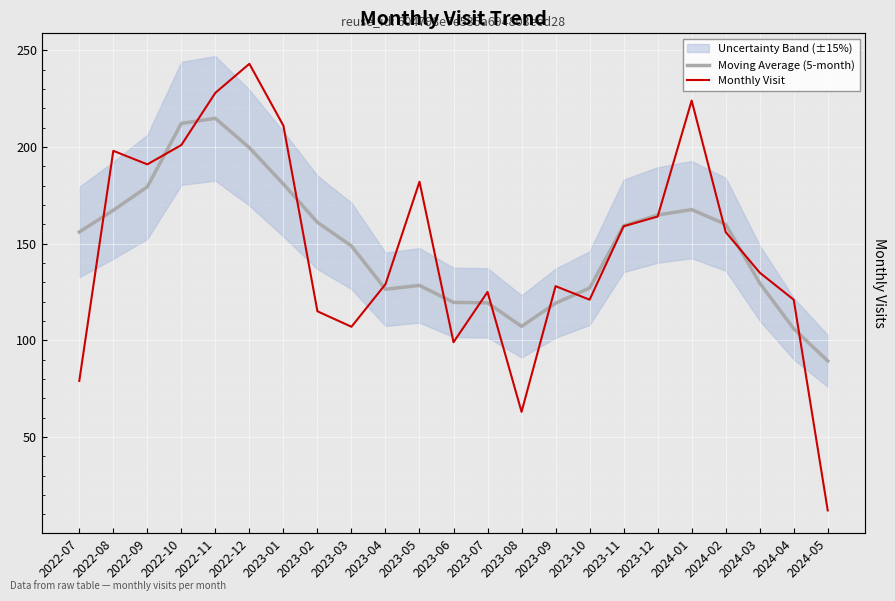

At how many categories does at least one series exceed 101?

22